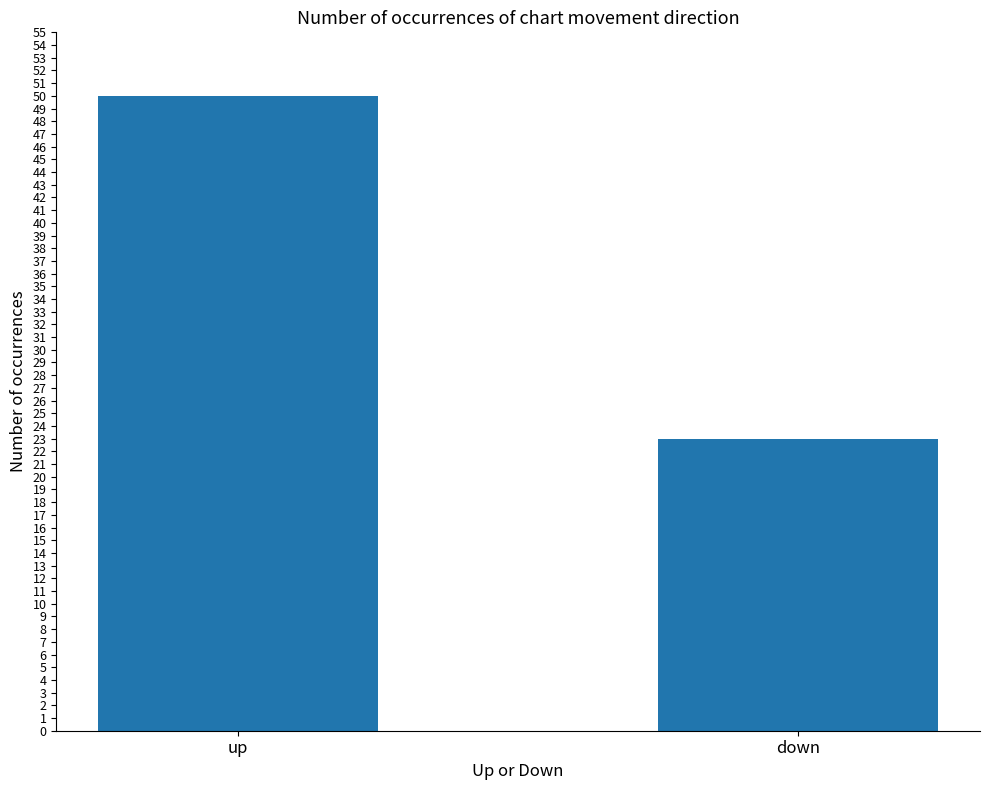

What is the change in value from up to down?

-27